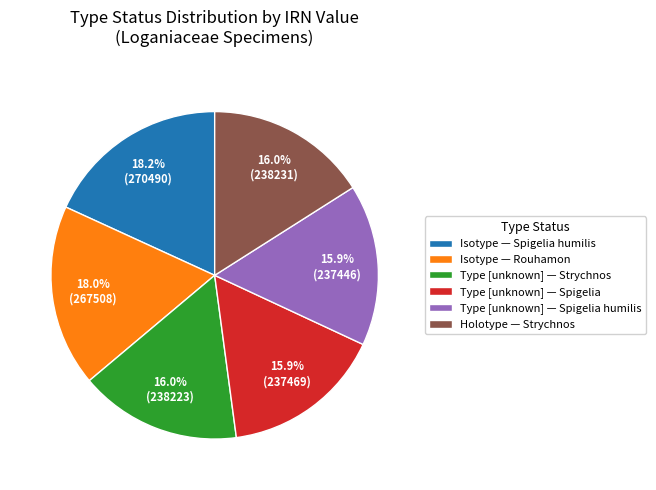

Approximately how many times larger is the value at Type [unknown] — Spigelia compared to Holotype — Strychnos?

1.0